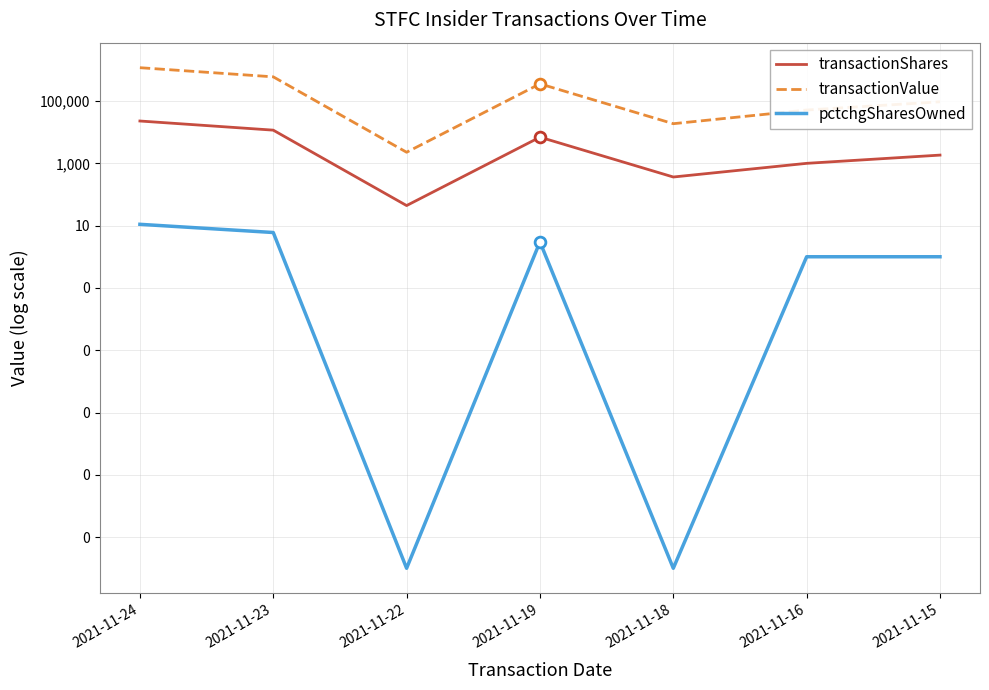

At which category is the sum across all series the highest?

2021-11-24